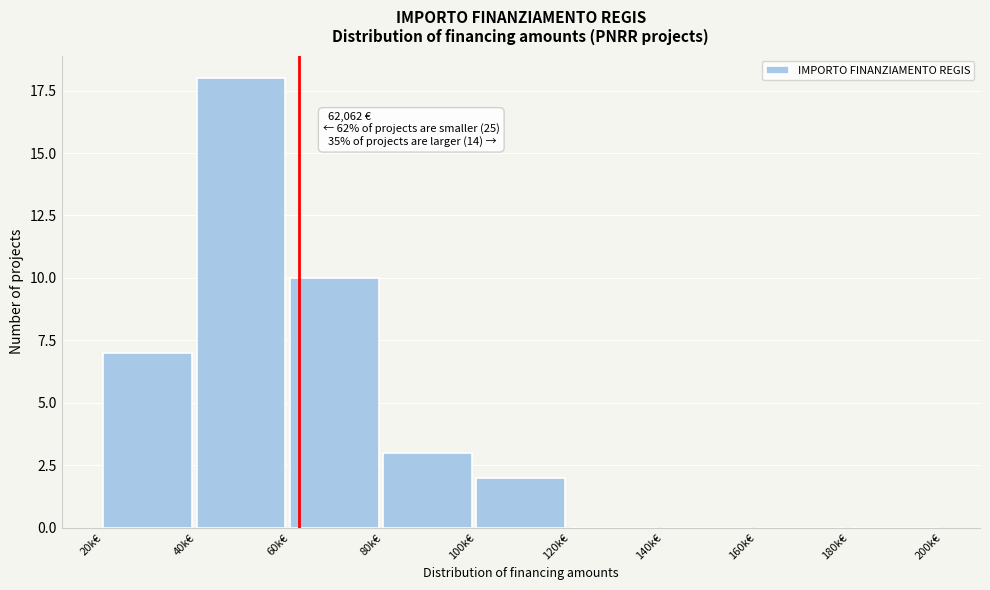

Reading right to left, transcribe all the data shown in this chart.

180k€=0	160k€=0	140k€=0	120k€=0	100k€=2	80k€=3	60k€=10	40k€=18	20k€=7